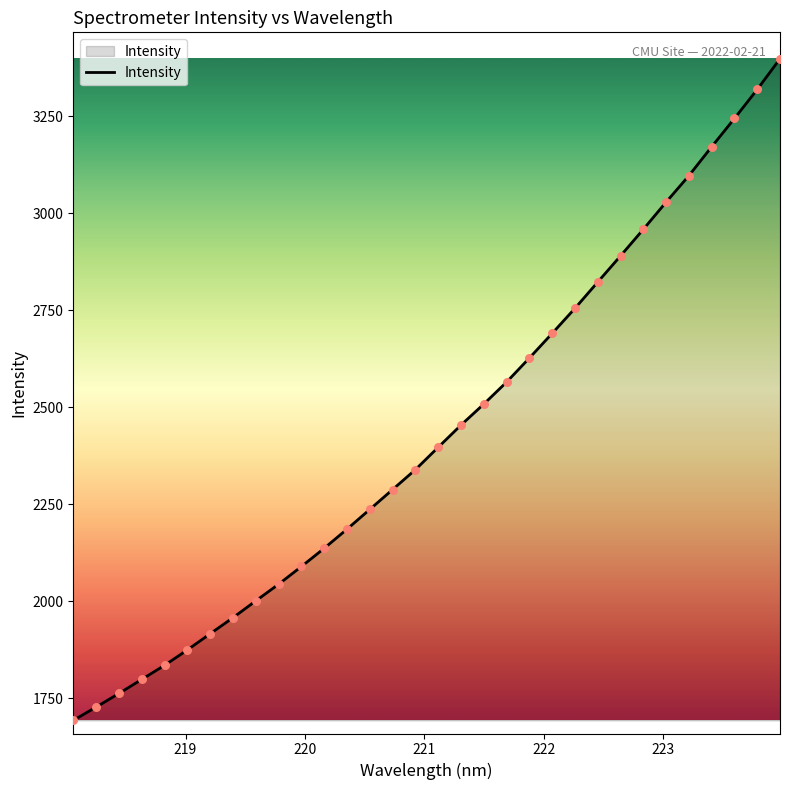

What is the difference between the maximum and minimum values?

1704.7